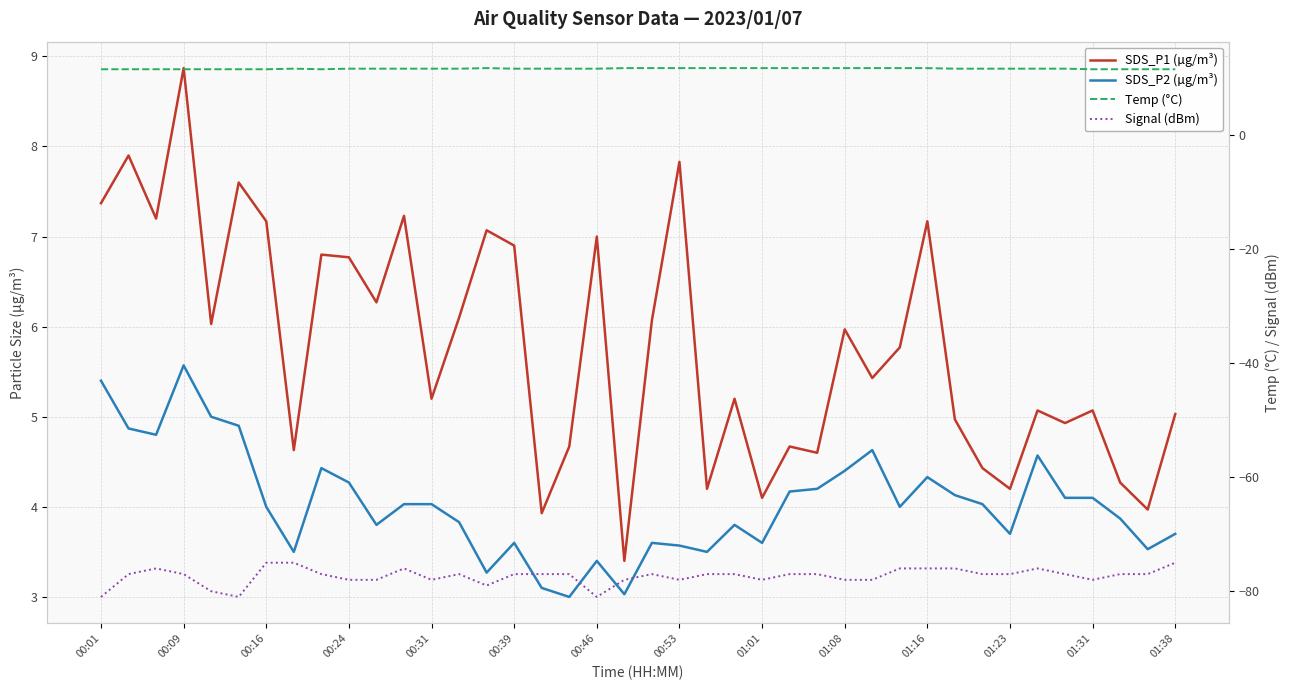

Which category has the lowest value in the Temp (°C) series?

00:01